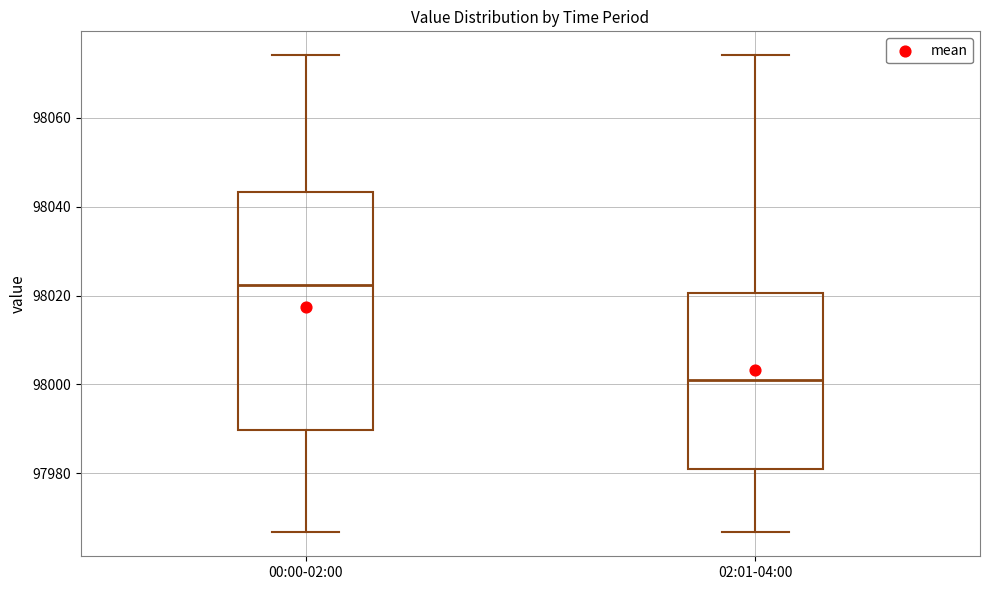

Reading left to right, transcribe this box plot: for each box, give where its median line is, the range the box spans, and where its two whiskers end, as read against the y-axis. The values are not printed on the chart, so give them approximately, as read against the axis.

00:00-02:00: median 98022, box 97990 to 98044, whiskers 97966 to 98074
02:01-04:00: median 98002, box 97980 to 98020, whiskers 97966 to 98074